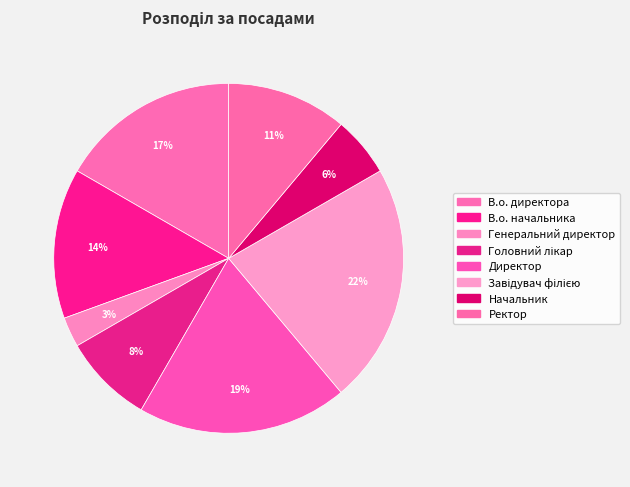

How many slices are in this pie chart?

8